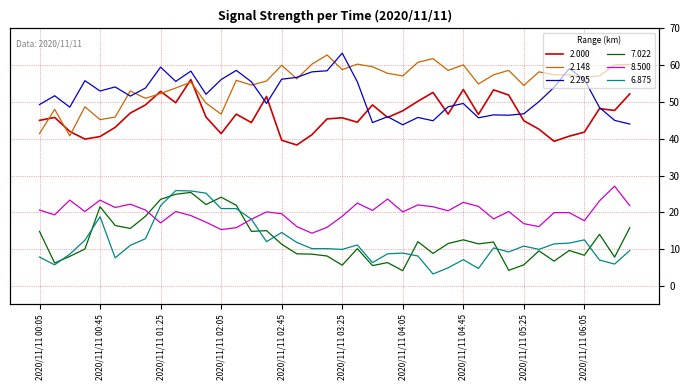

How many series are shown in this chart?

6